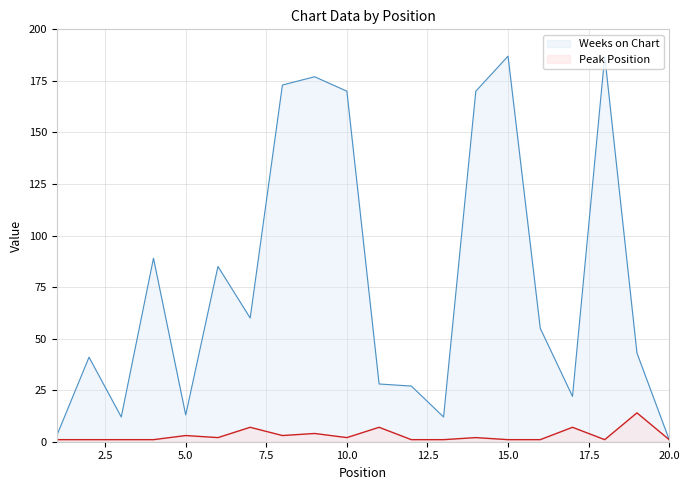

What is the average value of the Weeks on Chart series?

78